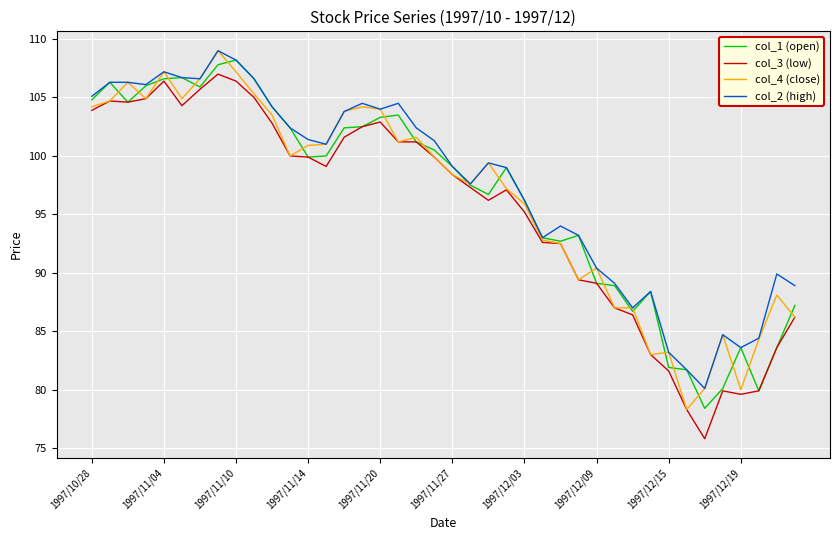

What is the highest value of the col_3 (low) series?

107.0